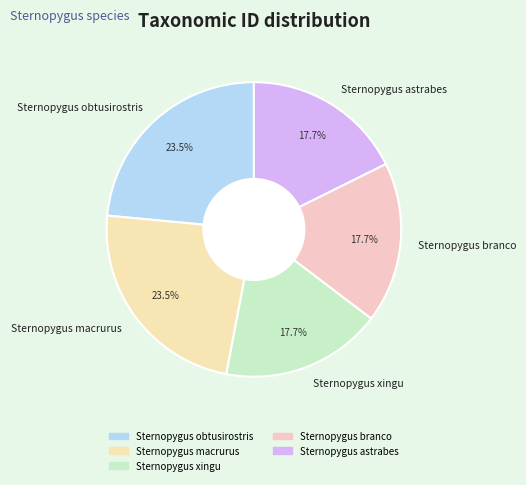

What percentage do Sternopygus astrabes and Sternopygus obtusirostris together represent?

41.2%